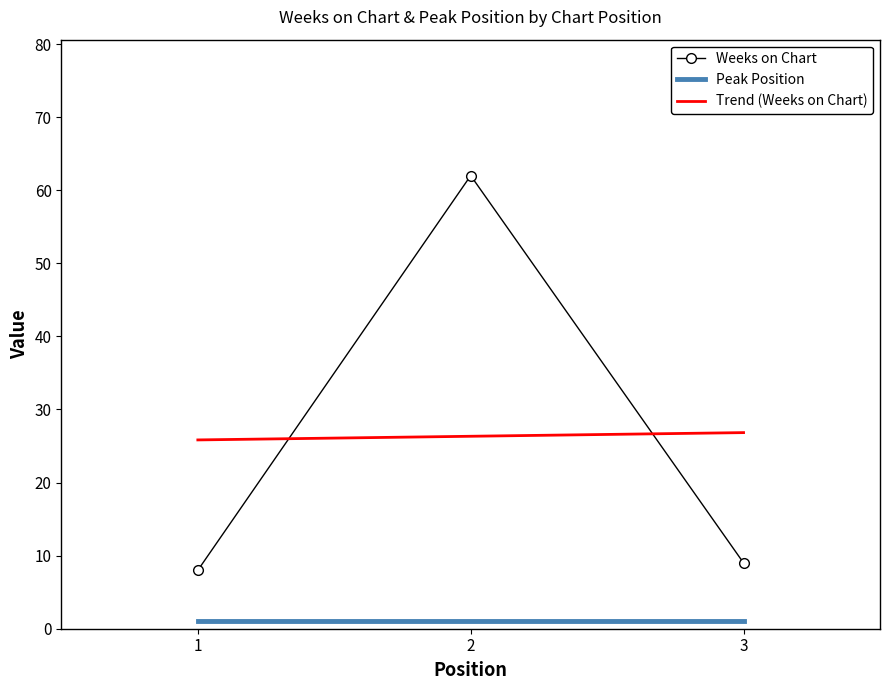

Reading left to right, list all the values displayed in this chart.

Weeks on Chart: 8.0	62.0	9.0
Peak Position: 1.0	1.0	1.0
Trend (Weeks on Chart): 25.8	26.3	26.8